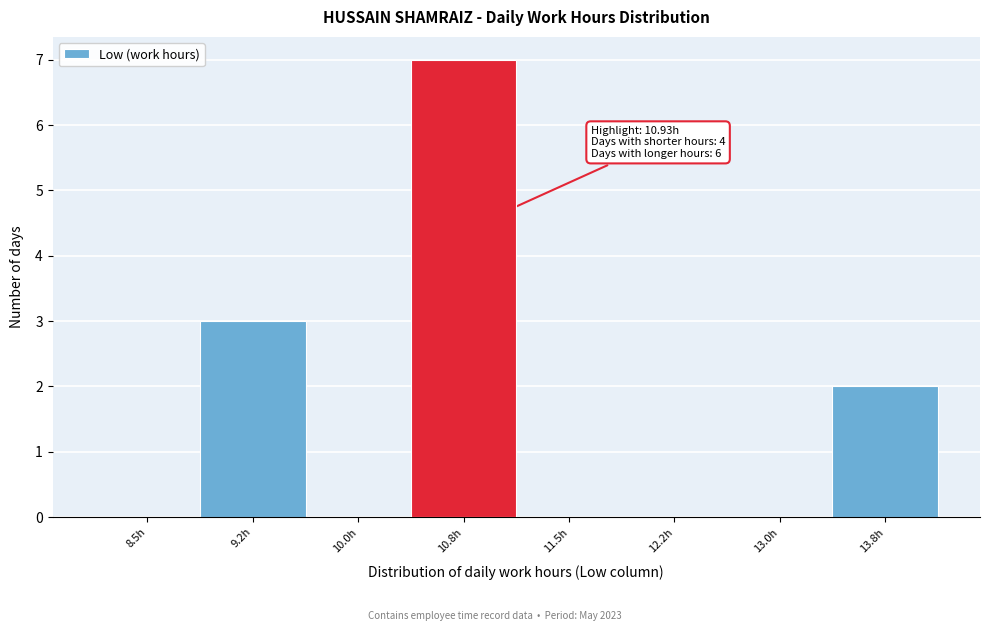

Reading left to right, transcribe all the data shown in this chart.

8.5h=0	9.2h=3	10.0h=0	10.8h=7	11.5h=0	12.2h=0	13.0h=0	13.8h=2